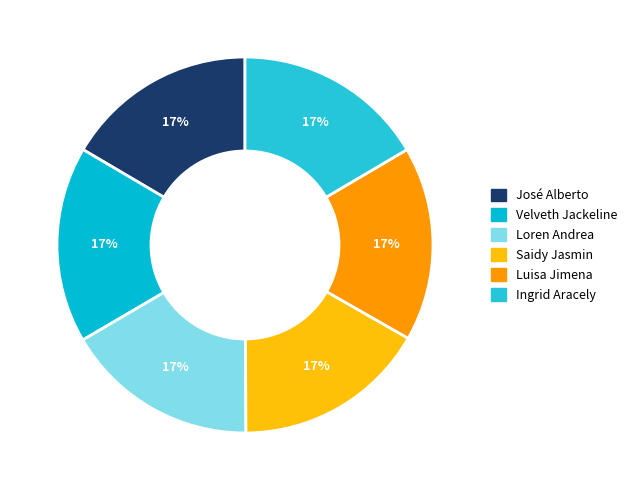

What is the ratio of the value at Velveth Jackeline to the value at José Alberto?

1.0